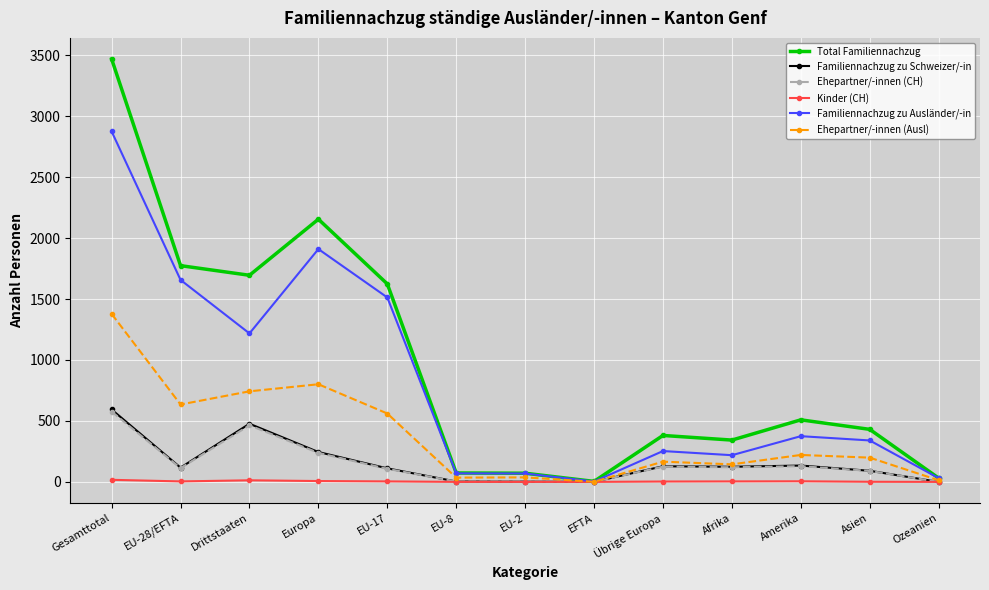

At which category does Familiennachzug zu Schweizer/-in reach its first local valley?

EU-28/EFTA